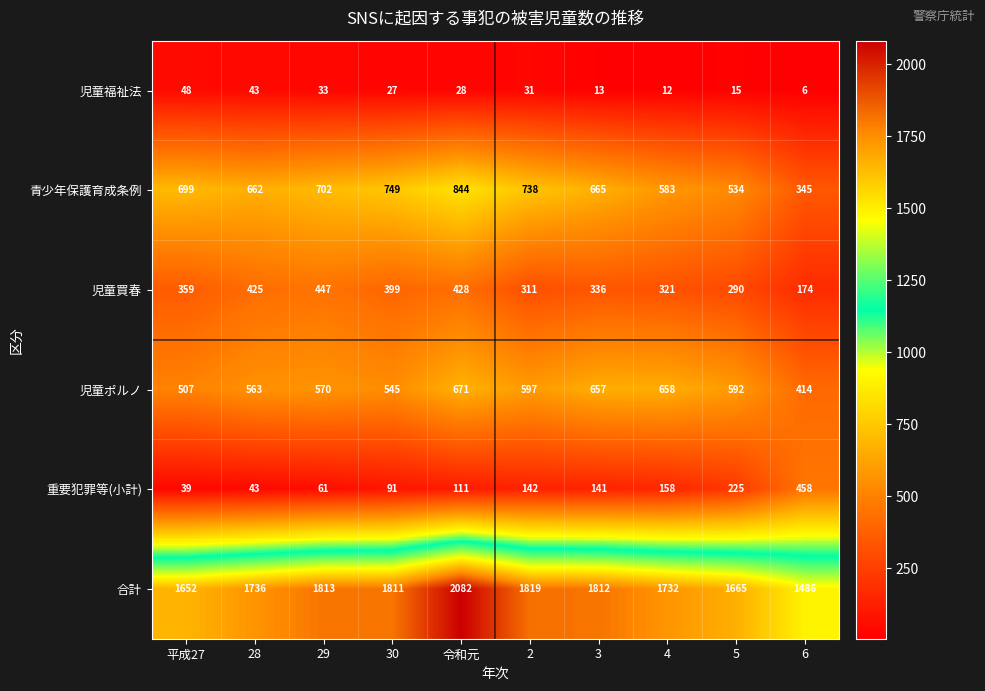

Rank the series at 2 from lowest to highest value.

児童福祉法, 重要犯罪等(小計), 児童買春, 児童ポルノ, 青少年保護育成条例, 合計